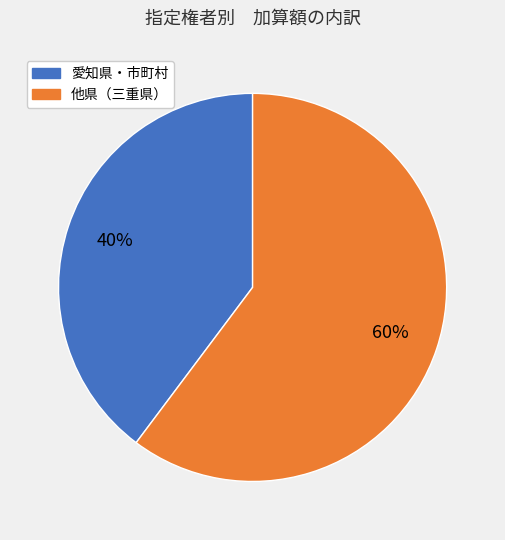

How many slices are in this pie chart?

2